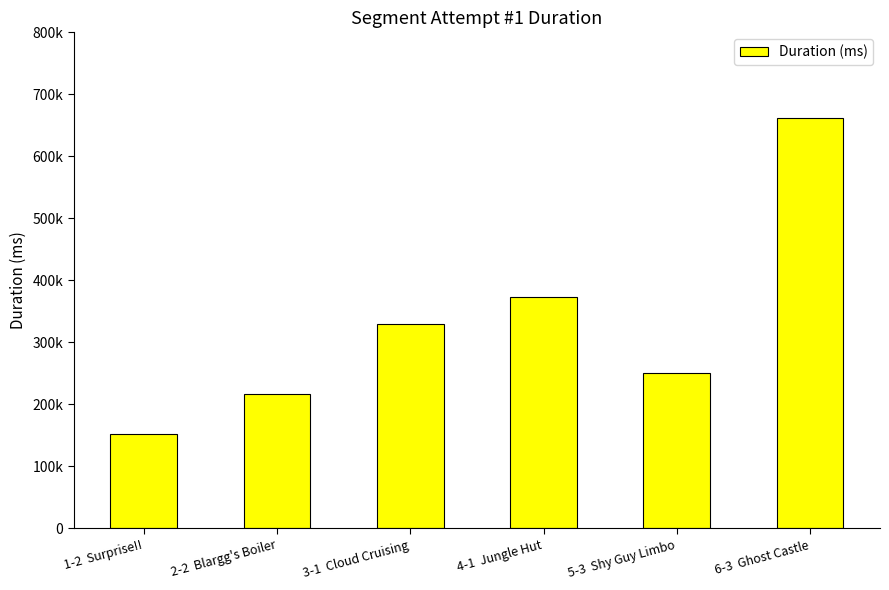

List the labels in order of value, largest first.

6-3  Ghost Castle, 4-1  Jungle Hut, 3-1  Cloud Cruising, 5-3  Shy Guy Limbo, 2-2  Blargg's Boiler, 1-2  Surprise!!